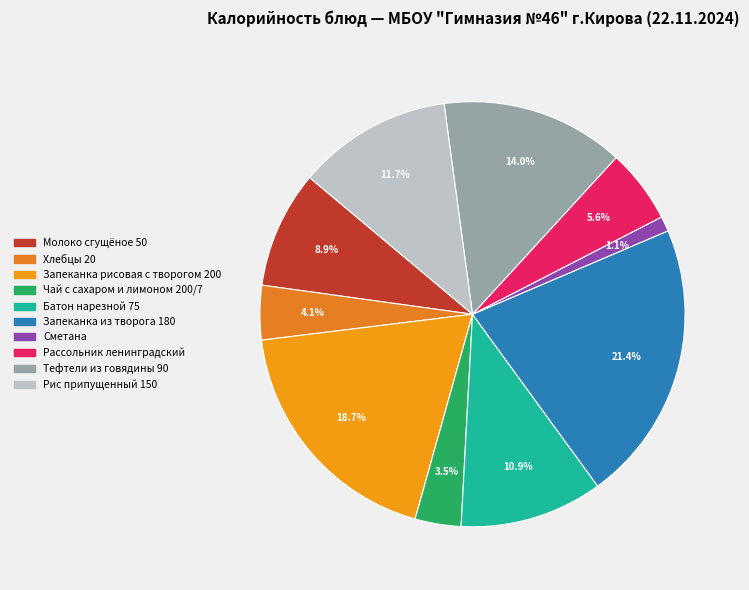

What percentage is NOT represented by Хлебцы 20?

95.9%